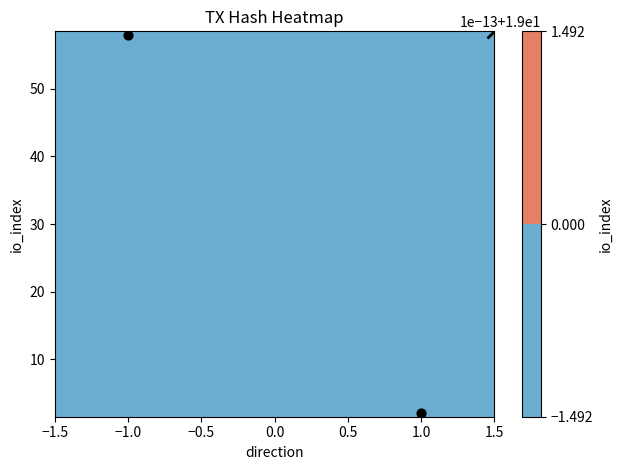

Which has a higher value, 1.0 or −1.0?

−1.0